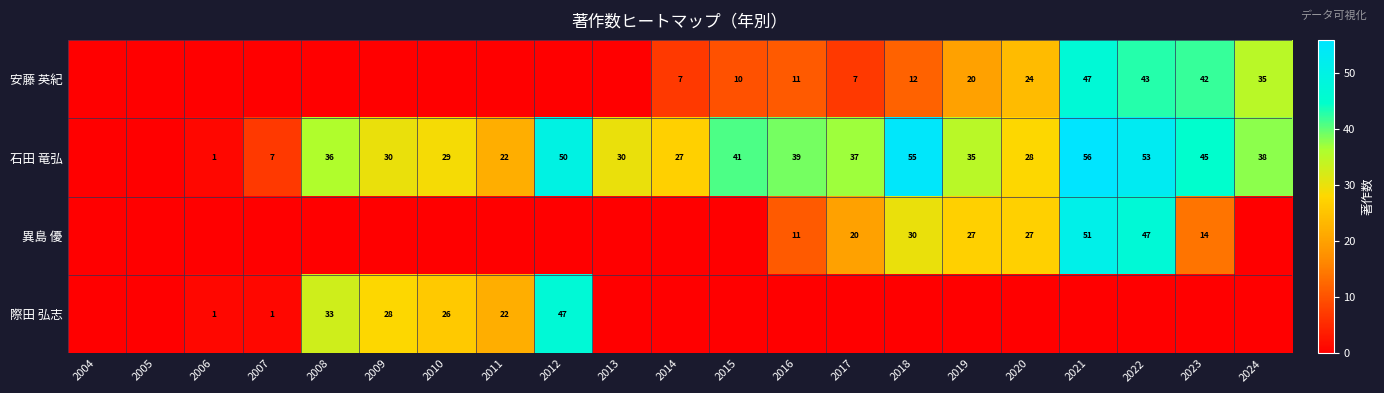

True or false: 安藤 英紀 has a value of 7 at 2018.

False